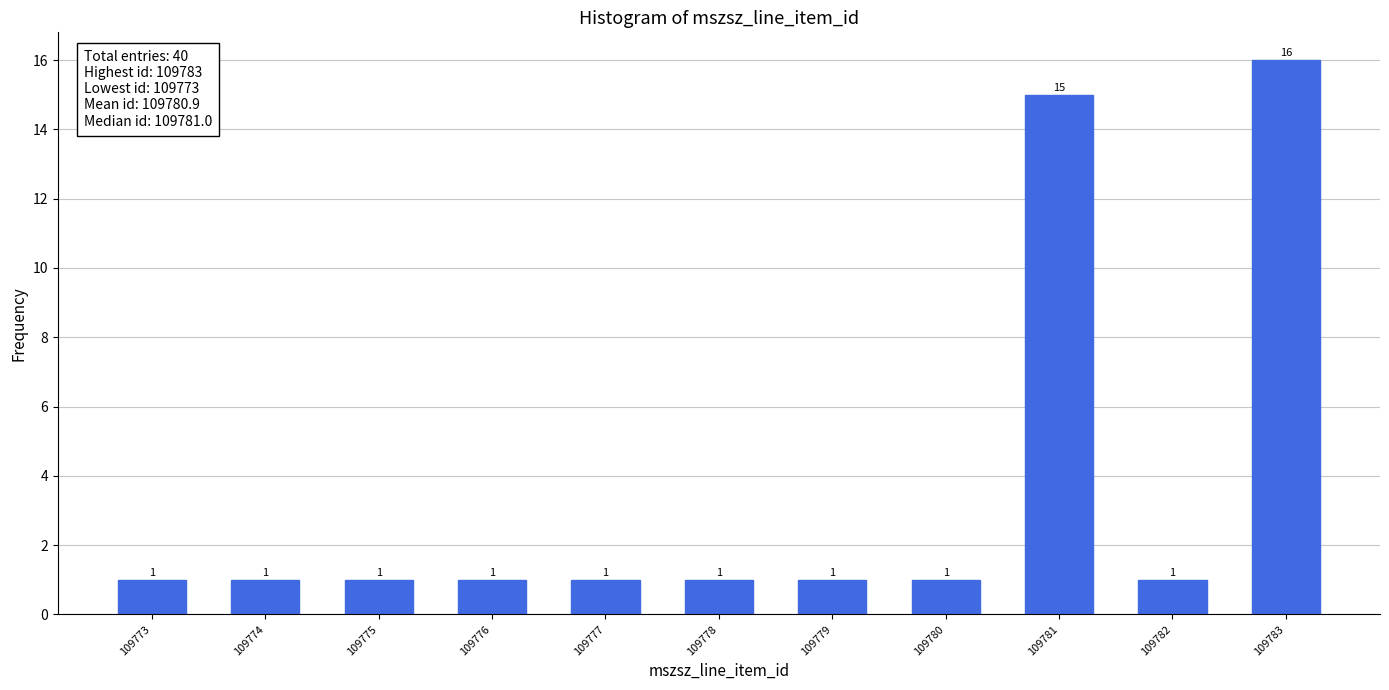

Reading right to left, extract all data points from this chart.

109783=16	109782=1	109781=15	109780=1	109779=1	109778=1	109777=1	109776=1	109775=1	109774=1	109773=1